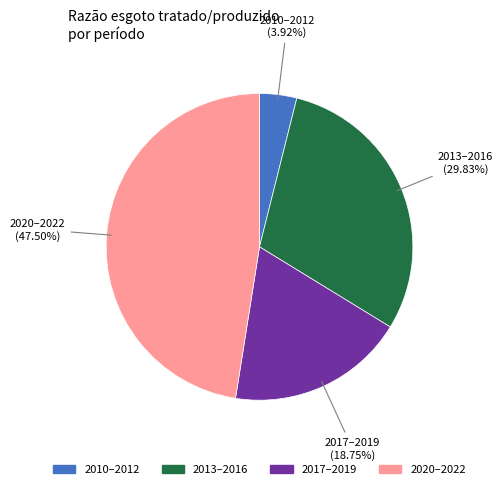

To the nearest percent, what is the difference between the largest and smallest slice percentages?

44%